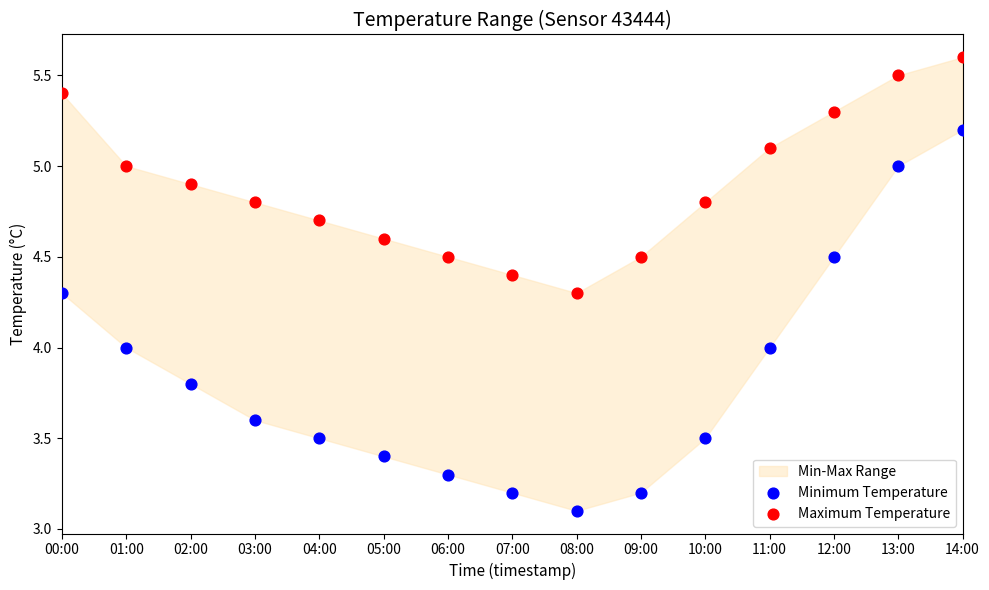

Which series has the largest Y range (max minus min)?

Minimum Temperature